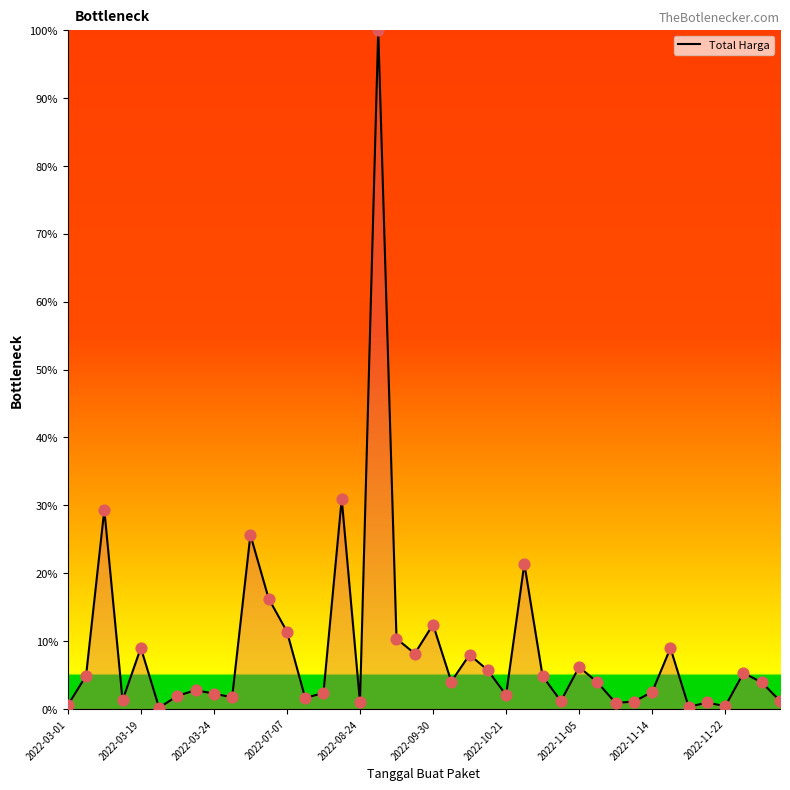

What is the maximum value shown in the chart?

100.0